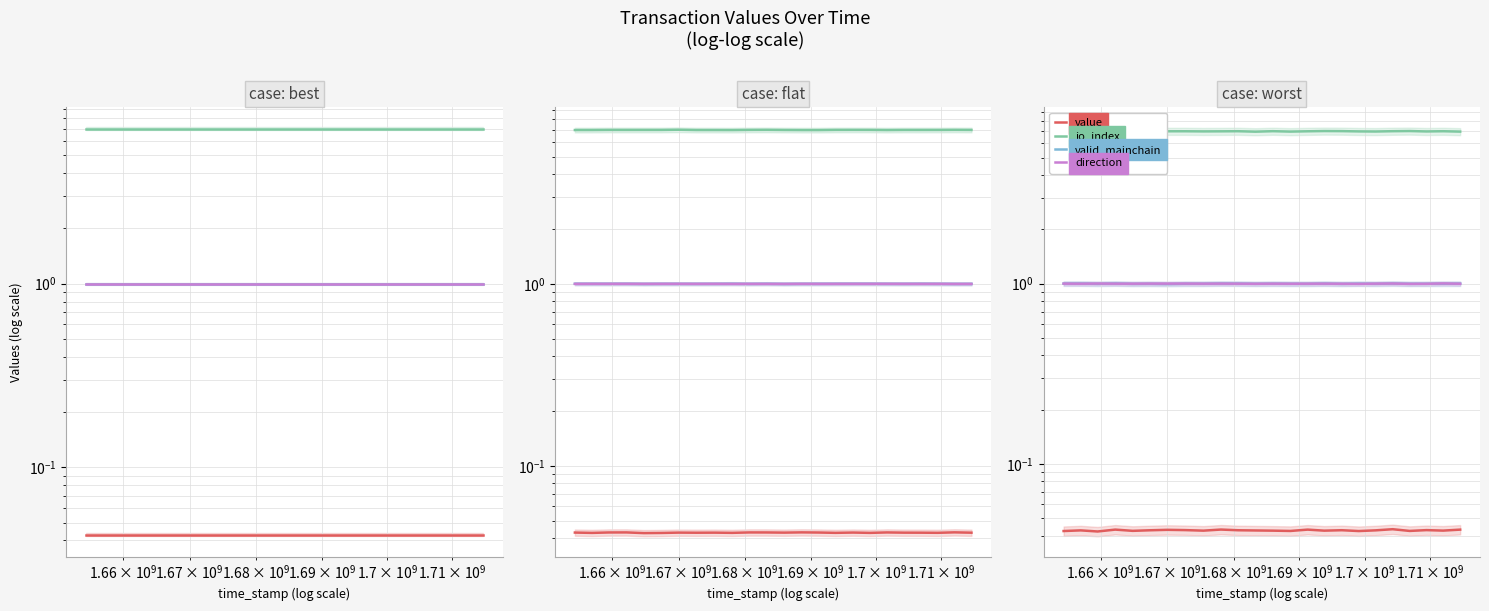

At which label is valid_mainchain closest to 0?

6